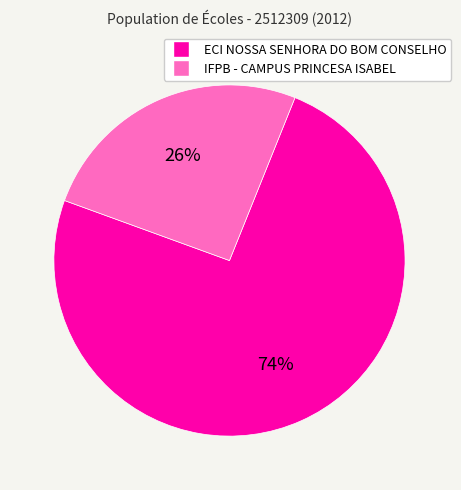

To the nearest percent, what portion does IFPB - CAMPUS PRINCESA ISABEL represent?

26%